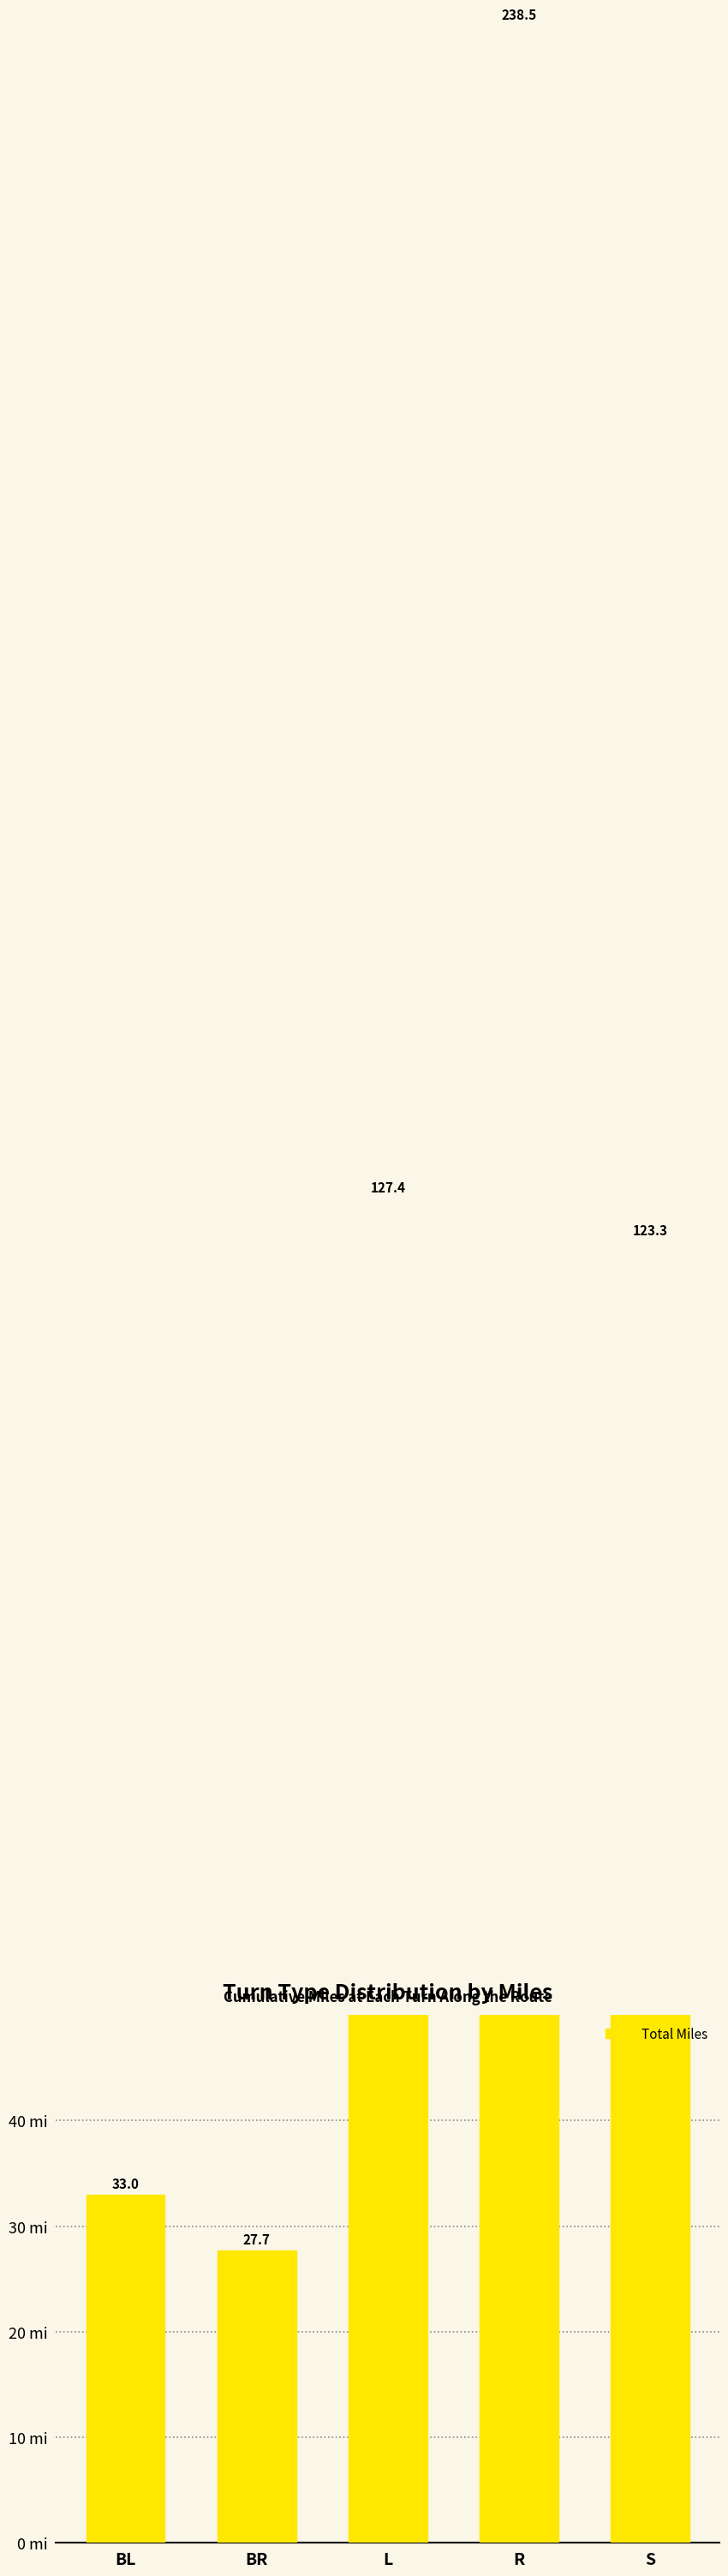

Rank the categories by value from highest to lowest.

R, L, S, BL, BR